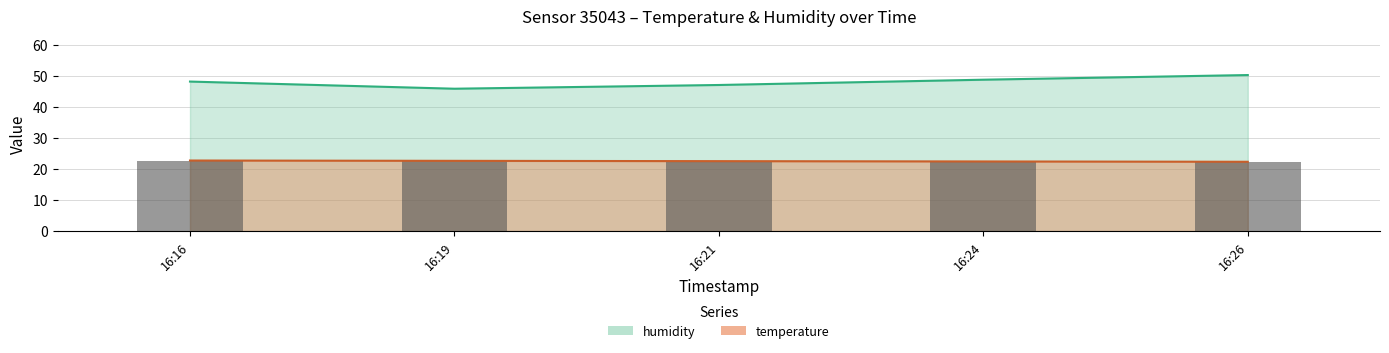

Rank the categories by temperature value from highest to lowest.

16:16, 16:19, 16:21, 16:24, 16:26